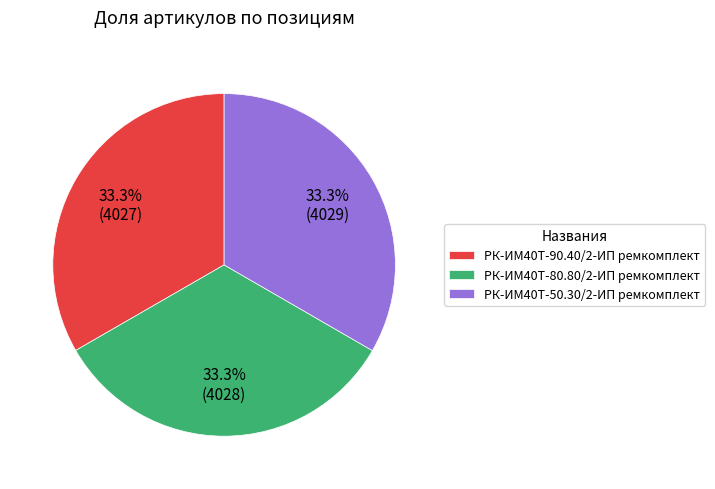

Approximately how many times larger is the value at РК-ИМ40T-90.40/2-ИП ремкомплект compared to РК-ИМ40T-80.80/2-ИП ремкомплект?

1.0